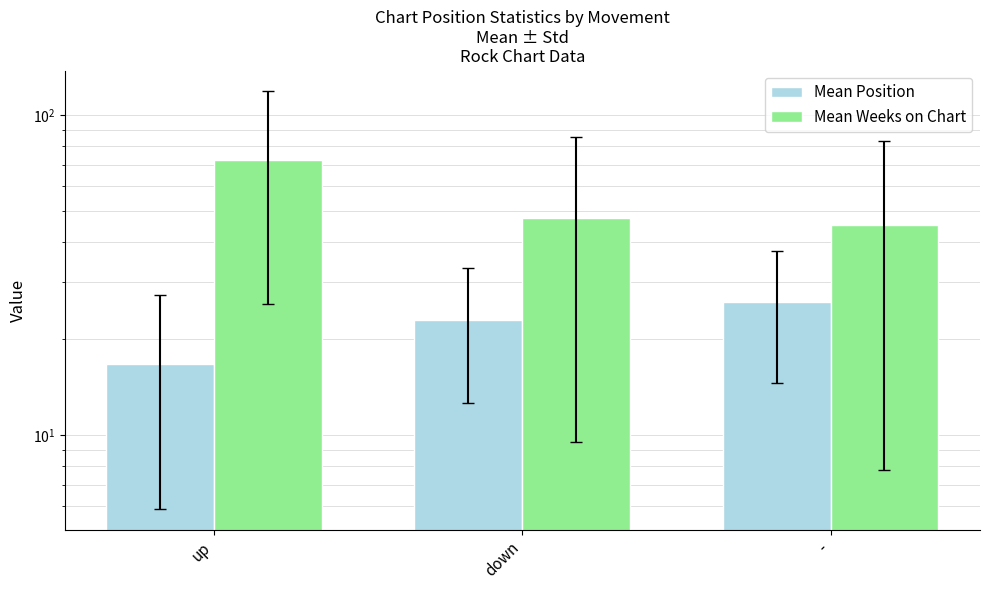

The Mean Weeks on Chart series shows 72.1 at up. True or false?

True